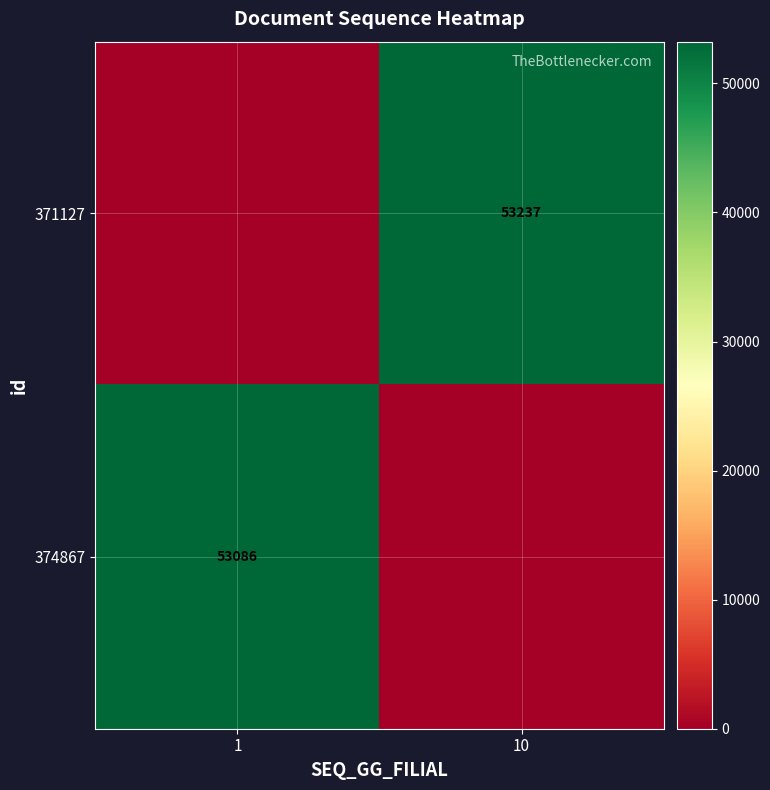

Is it true that 374867 equals 24937 at 1?

False